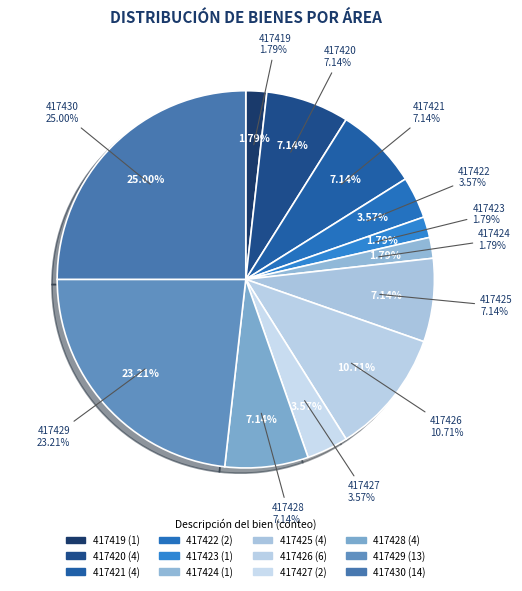

Is there any slice that represents more than half of the pie?

No